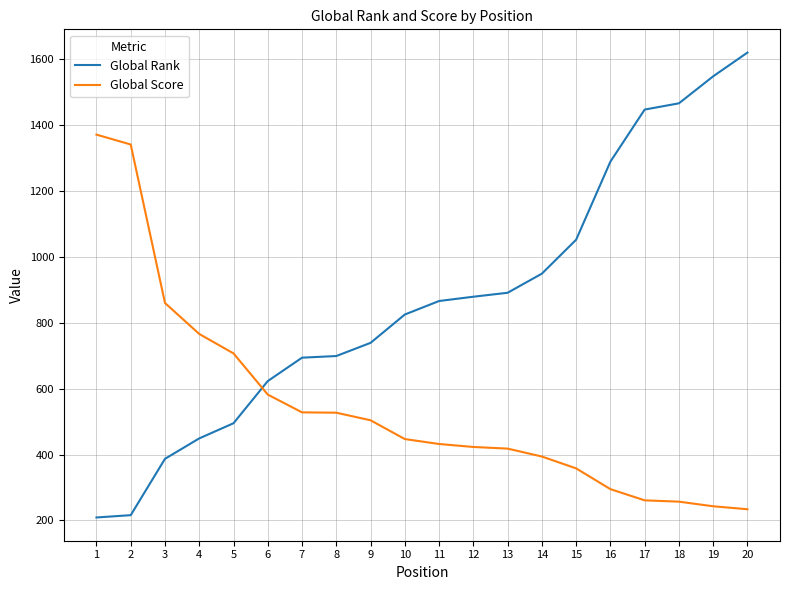

What is the difference between the highest and lowest values at 19?

1305